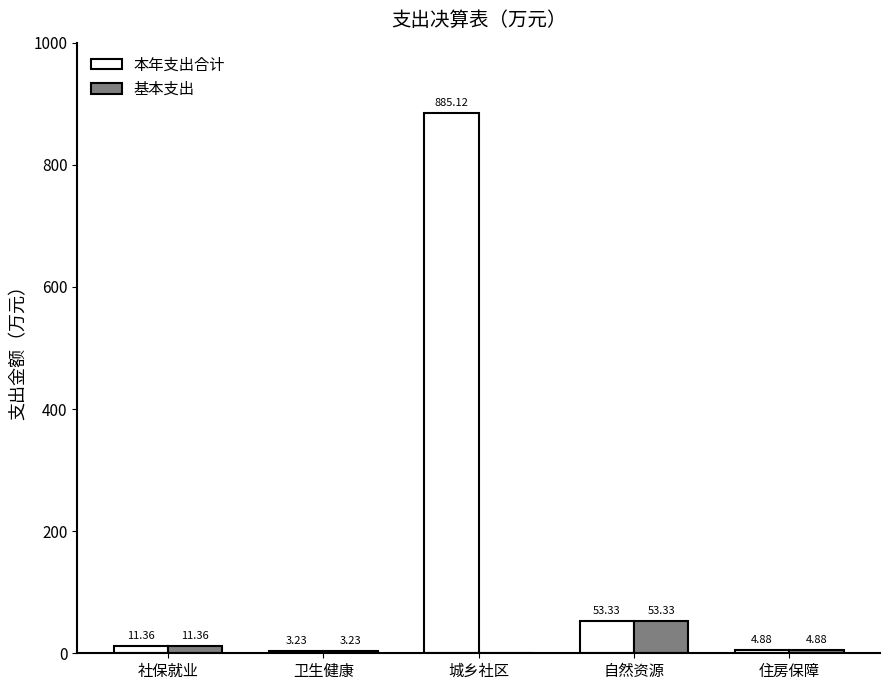

Where does the 本年支出合计 series first go above 11?

社保就业